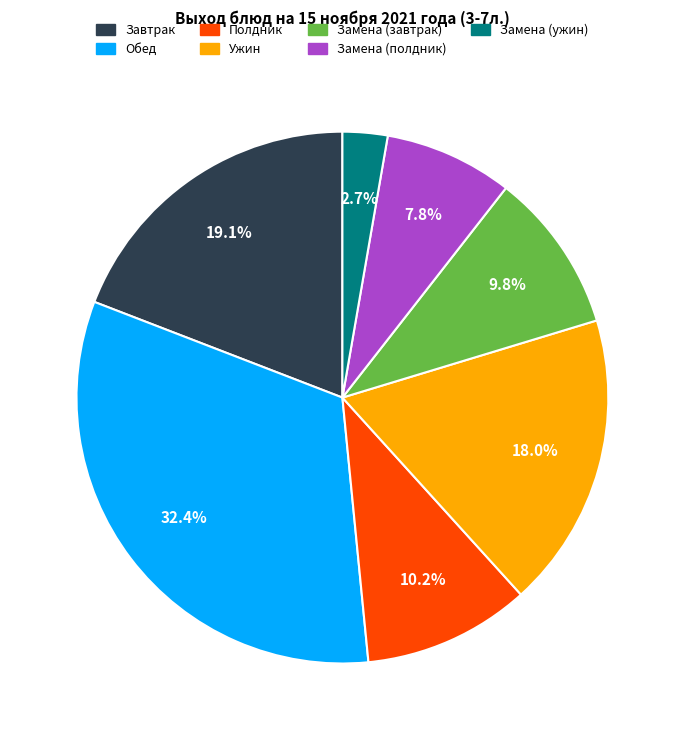

Is there any slice that represents more than half of the pie?

No